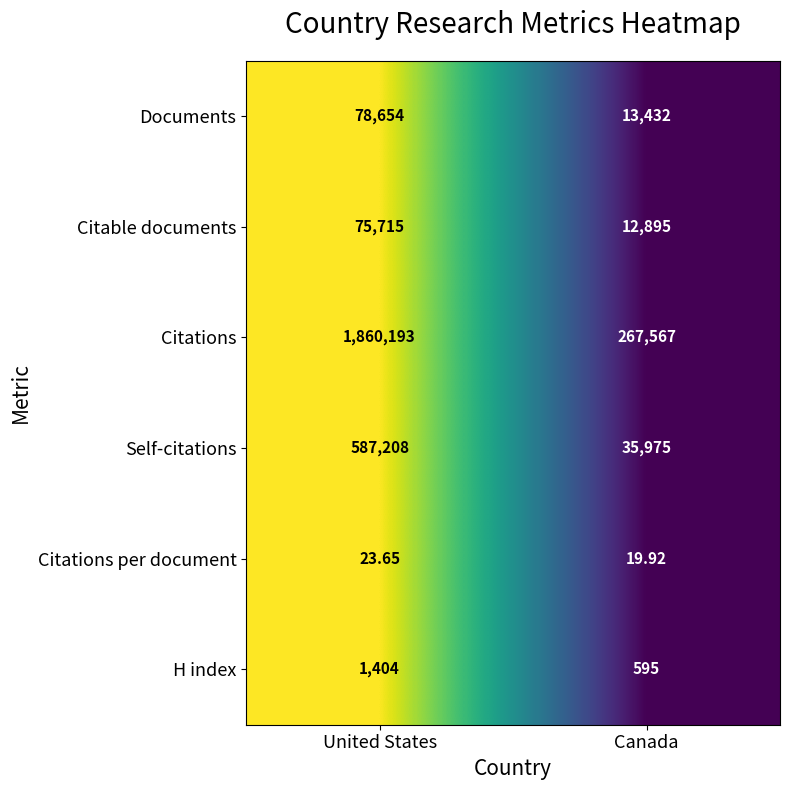

Count the number of data series in this chart.

6